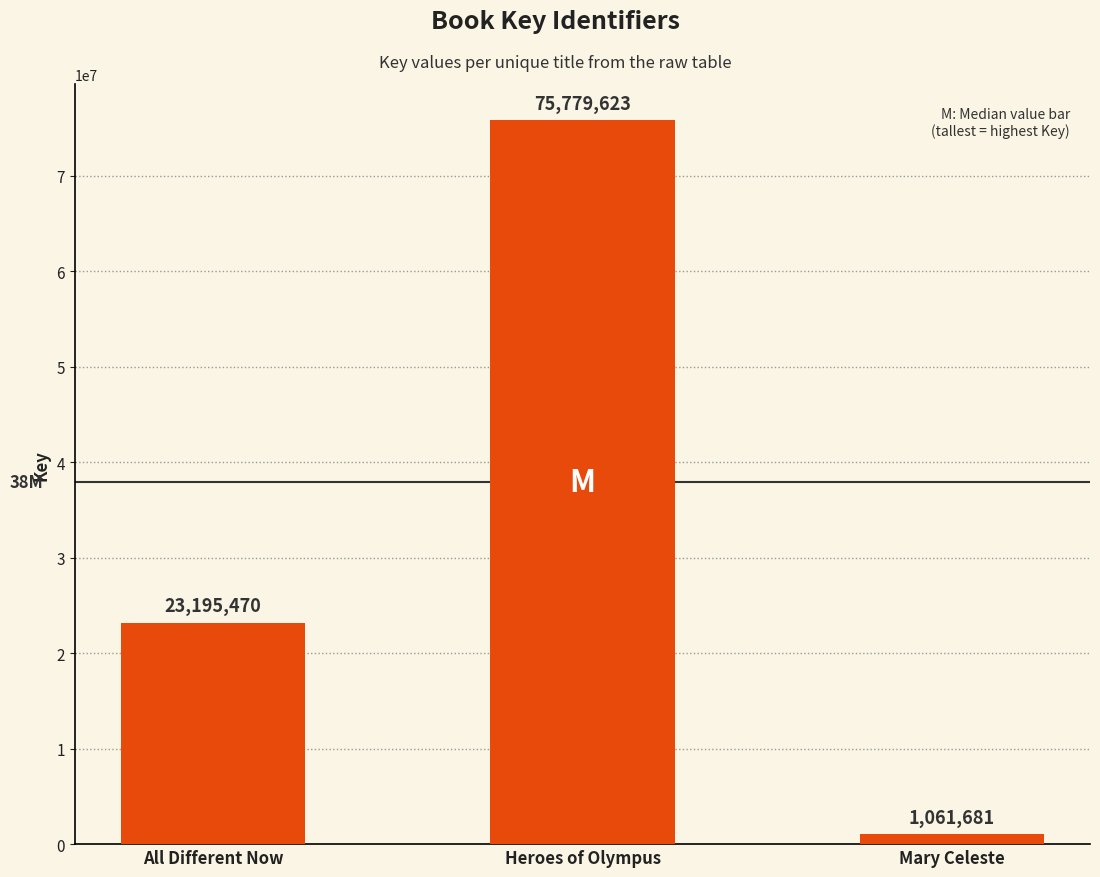

Does the chart contain stacked bars?

No